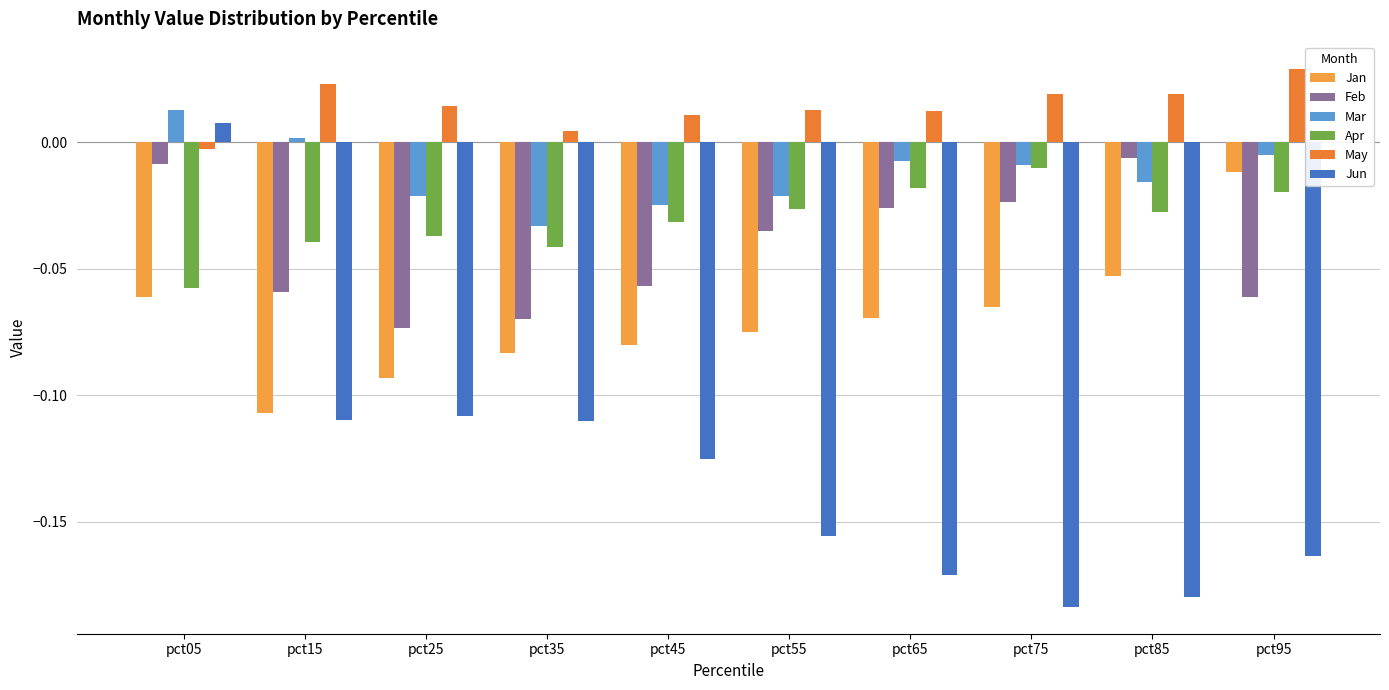

Is it true that Feb equals -0.1 at pct35?

True